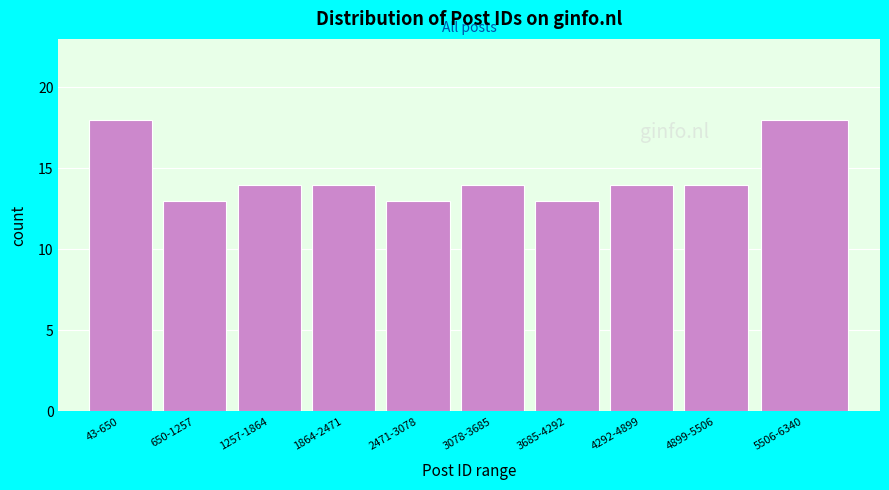

Reading right to left, transcribe all the data shown in this chart.

18	14	14	13	14	13	14	14	13	18